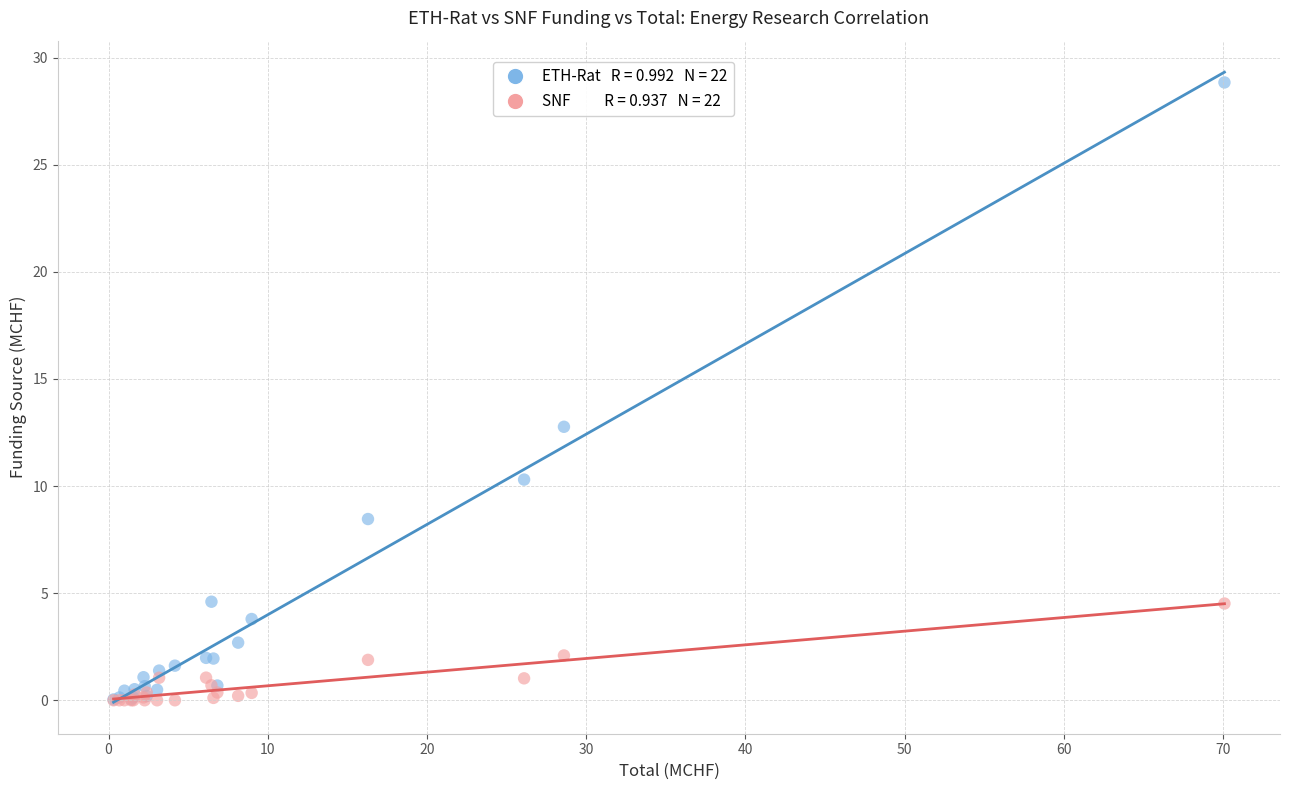

Across all series, what Y value is closest to 14?

12.8